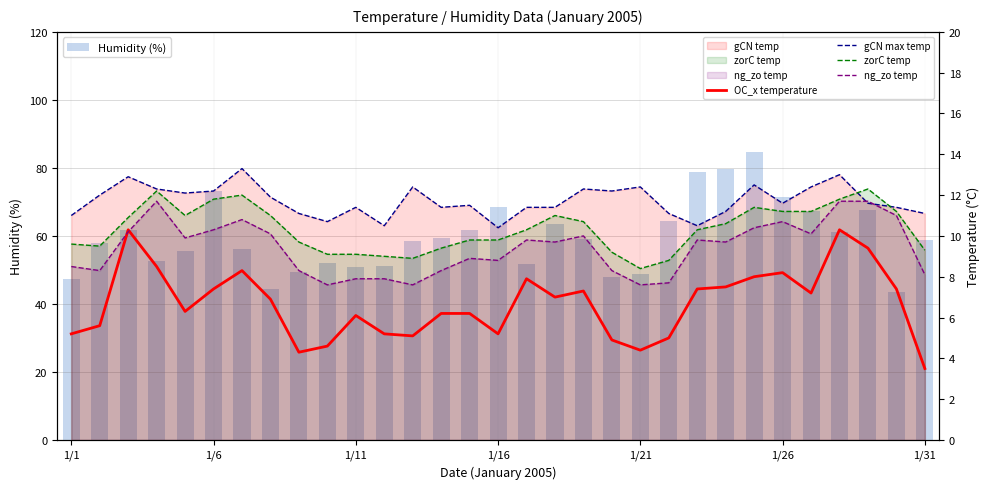

The ng_zo temp series shows 10.7 at 21. True or false?

False